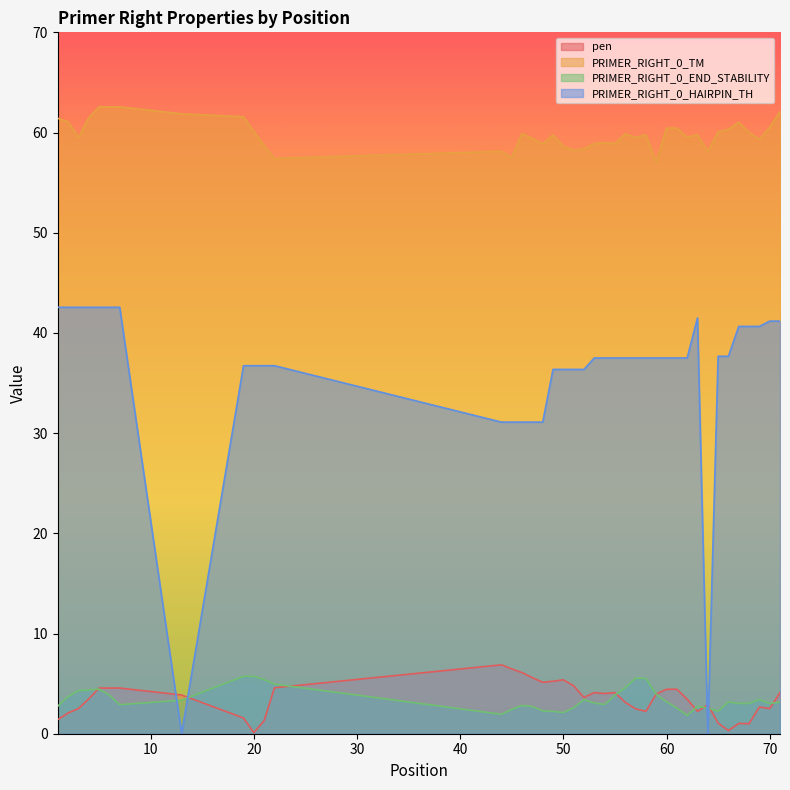

What is the average value of the PRIMER_RIGHT_0_END_STABILITY series?

3.4